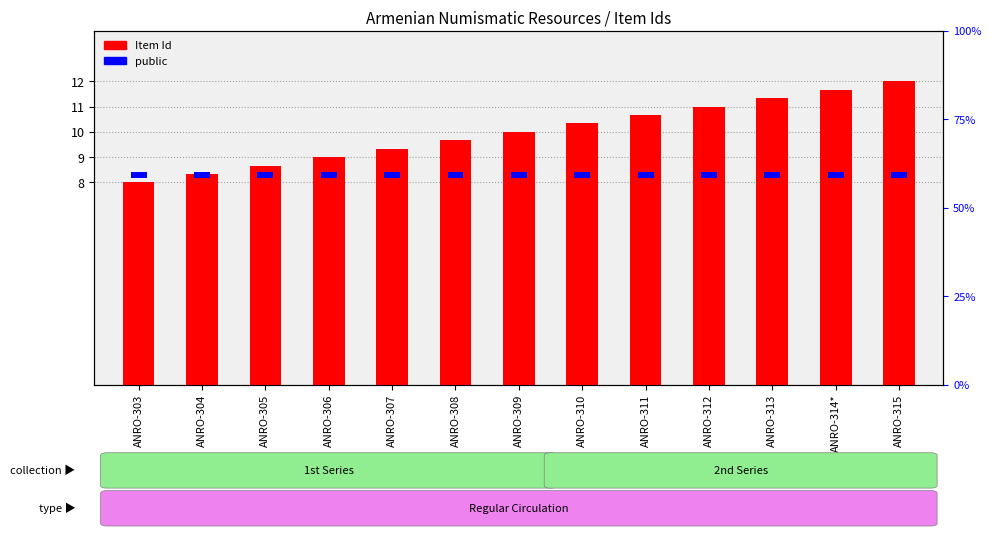

How many values in the Item Id series are below 10?

6